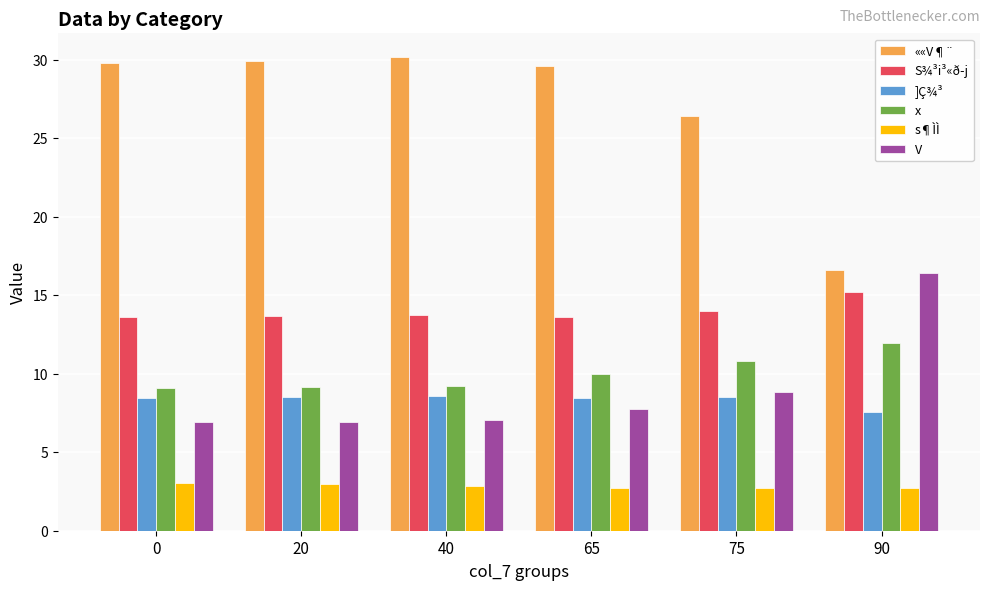

Does the chart contain any negative values?

No